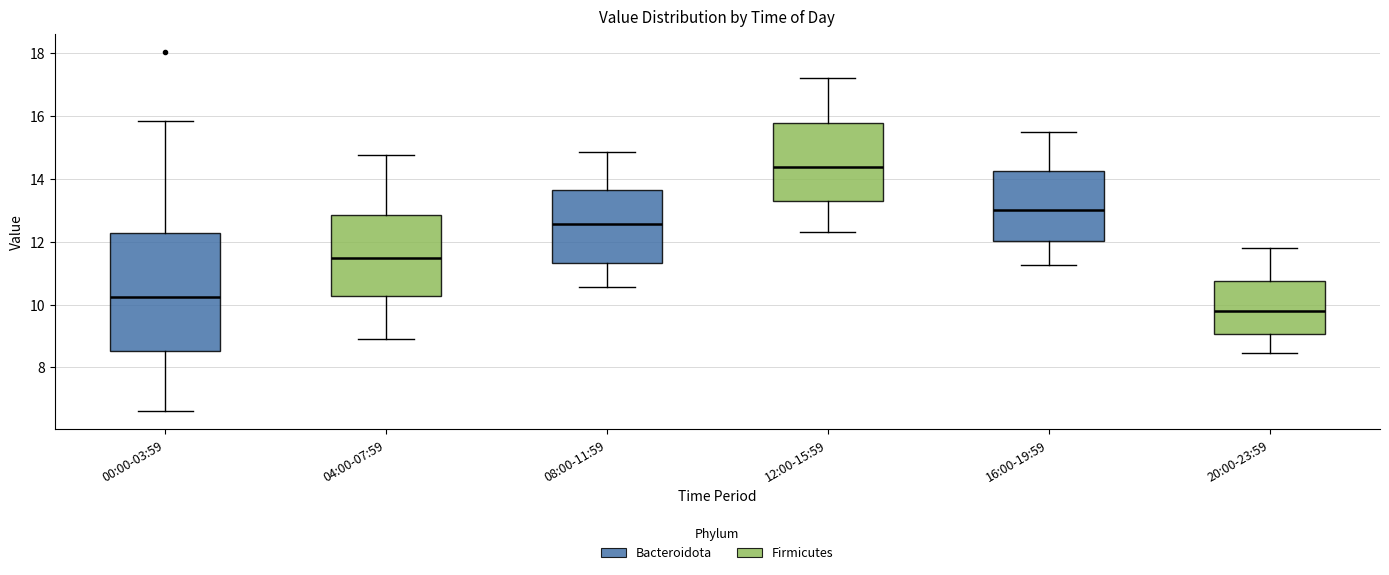

Reading left to right, read every box against the y-axis: the position of its median line, the range the box covers, and the ends of its whiskers. The values are not printed on the chart, so give them approximately, as read against the axis.

00:00-03:59: median 10.2, box 8.6 to 12.2, whiskers 6.6 to 15.8
04:00-07:59: median 11.4, box 10.2 to 12.8, whiskers 9.0 to 14.8
08:00-11:59: median 12.6, box 11.4 to 13.6, whiskers 10.6 to 14.8
12:00-15:59: median 14.4, box 13.4 to 15.8, whiskers 12.4 to 17.2
16:00-19:59: median 13.0, box 12.0 to 14.2, whiskers 11.2 to 15.6
20:00-23:59: median 9.8, box 9.0 to 10.8, whiskers 8.4 to 11.8